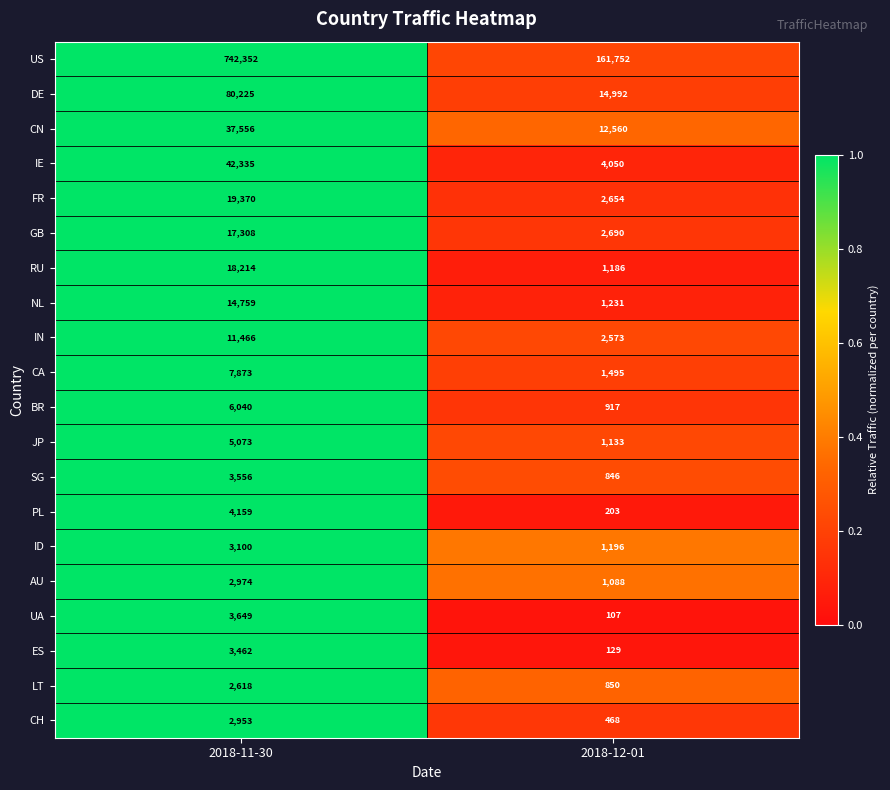

At 2018-11-30, list the series in order from smallest to largest.

LT, CH, AU, ID, ES, SG, UA, PL, JP, BR, CA, IN, NL, GB, RU, FR, CN, IE, DE, US